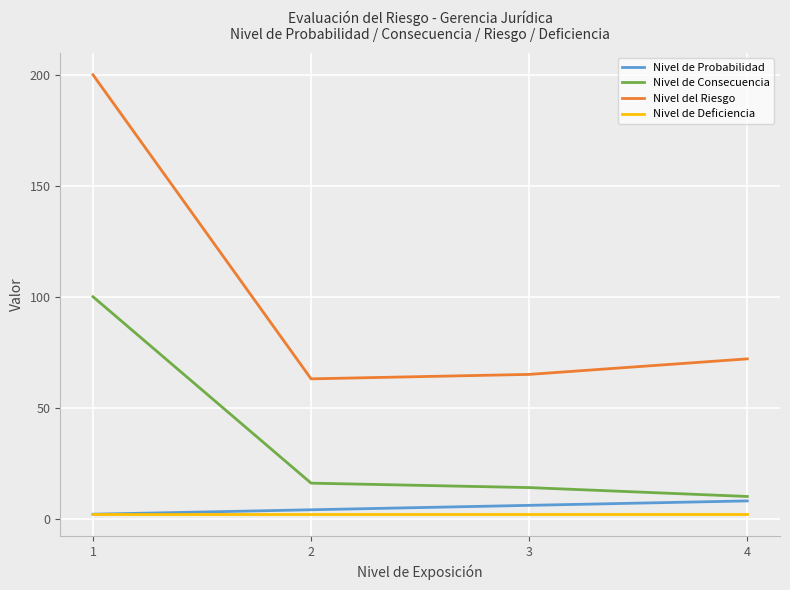

What is the maximum value shown in the chart?

200